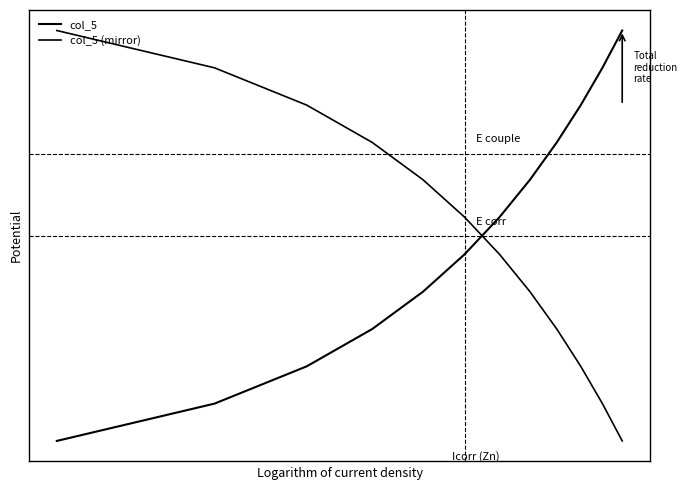

Does the chart display data point markers on the line(s)?

No